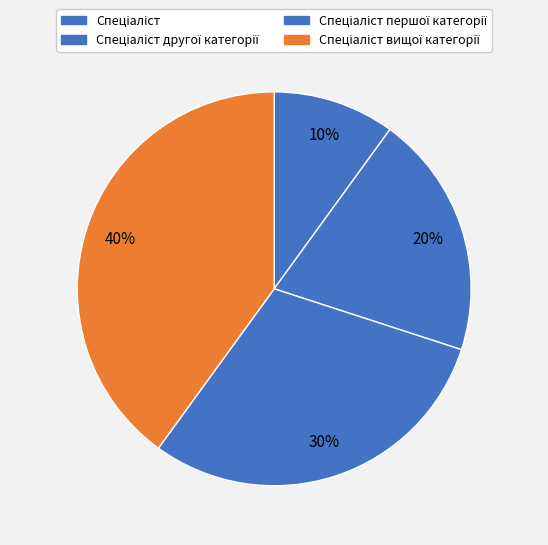

Count the number of slices in the pie.

4